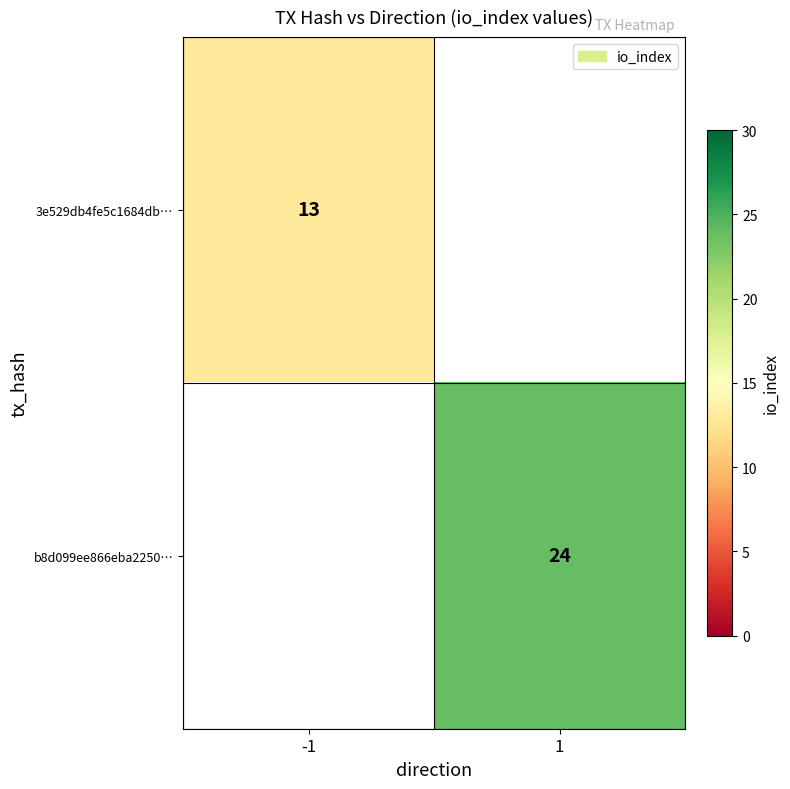

The 3e529db4fe5c1684db… series shows 13 at -1. True or false?

True